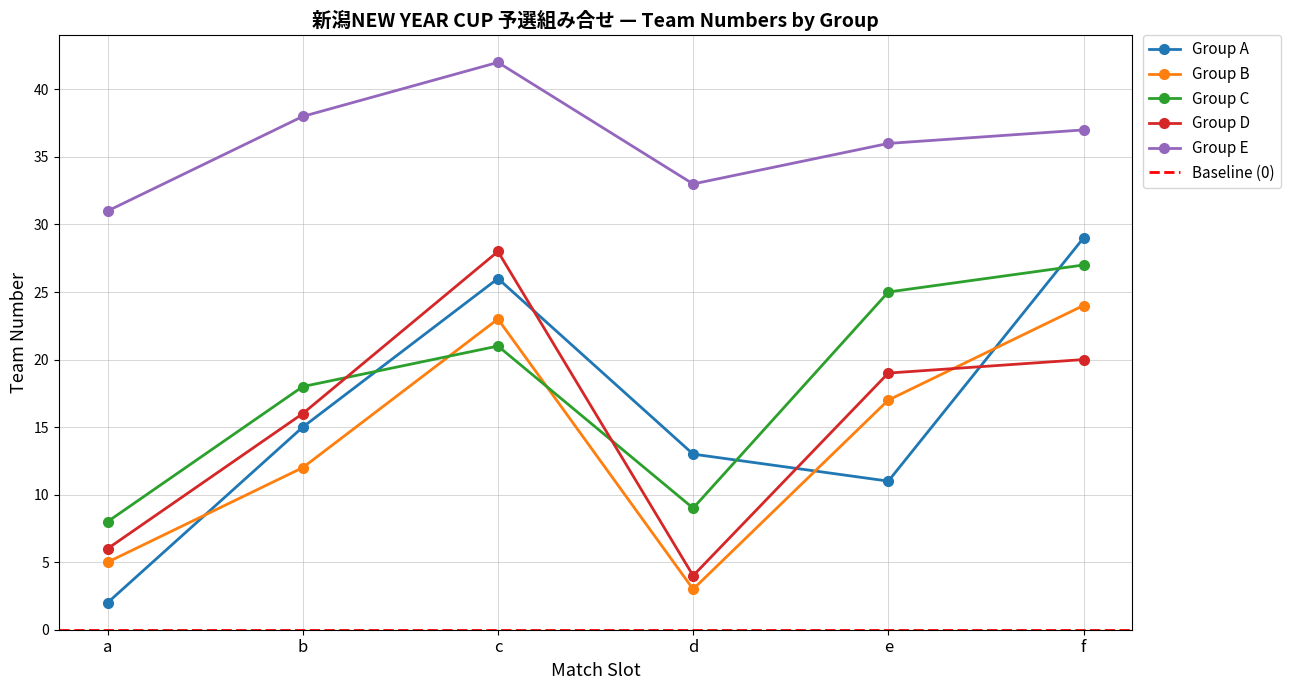

True or false: Group A has more than 0 interior local peaks.

True